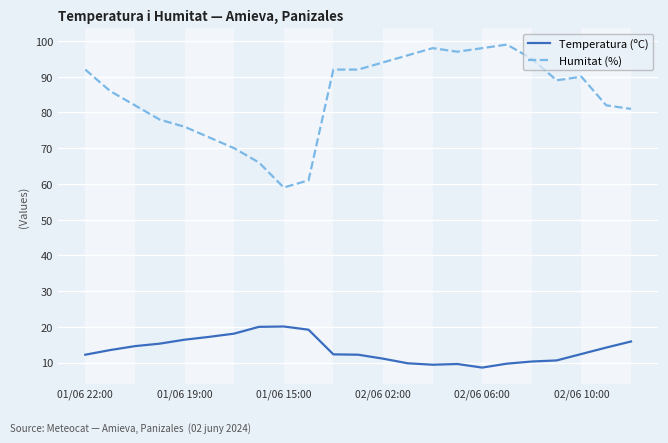

Which series has the widest spread of values?

Humitat (%)